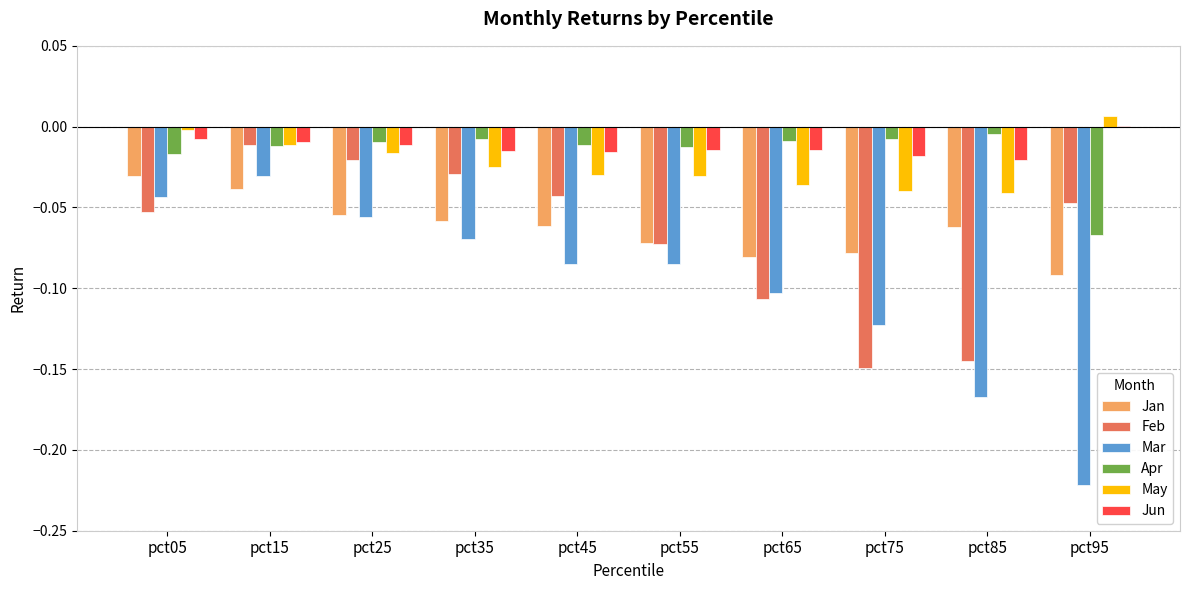

What is the sum of all Jan values?

-0.6